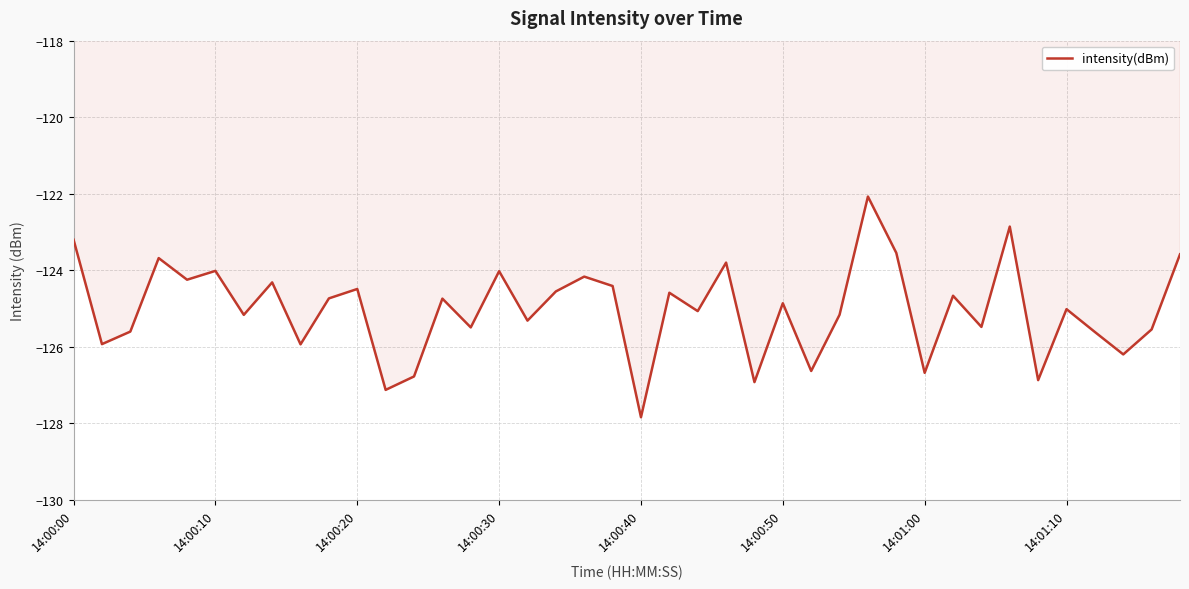

What is the difference between the maximum and minimum values?

5.8